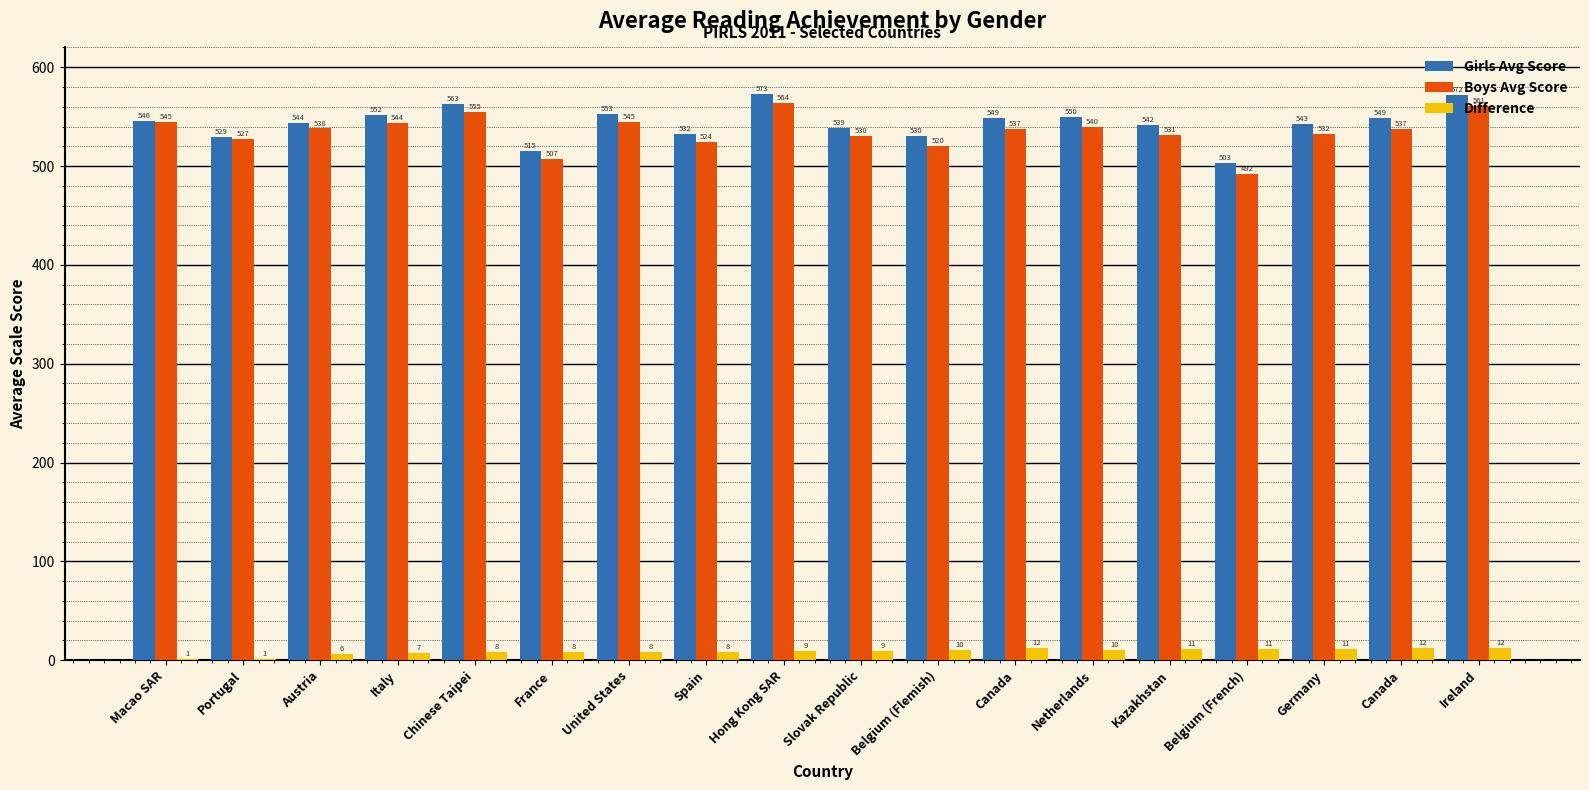

What is the total value across all series at Austria?

1088